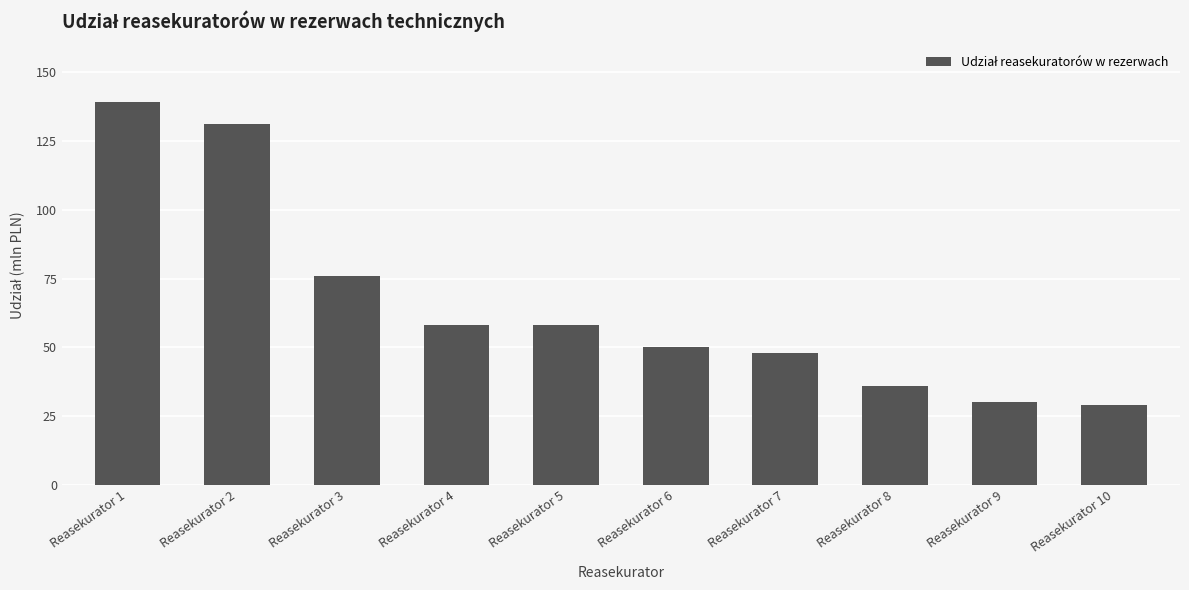

What is the greatest value displayed?

139